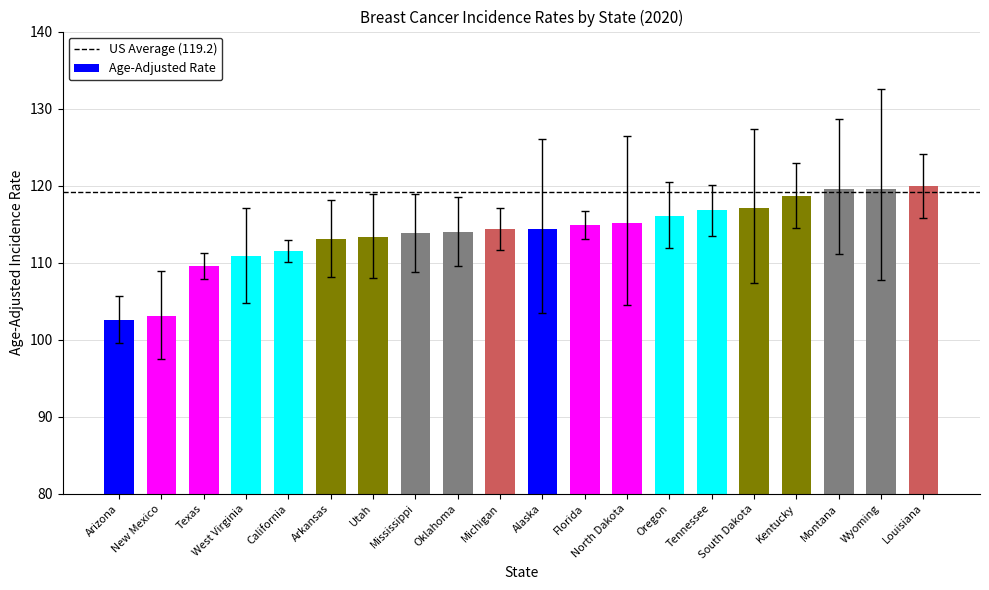

What position from the right is Florida?

9